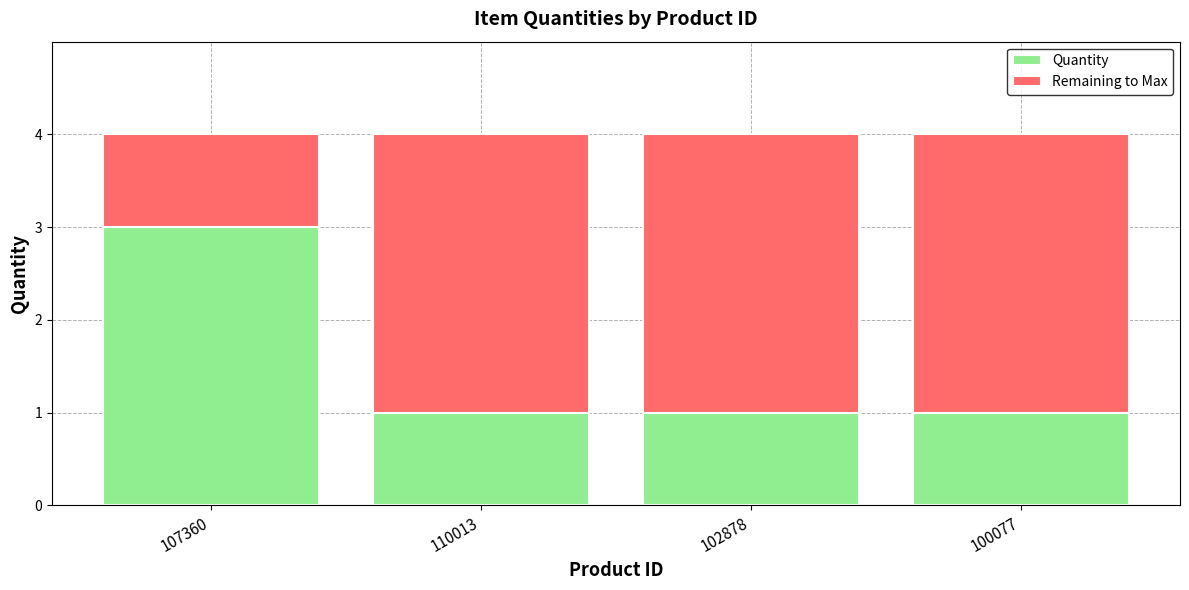

The Quantity series shows 1 at 100077. True or false?

True